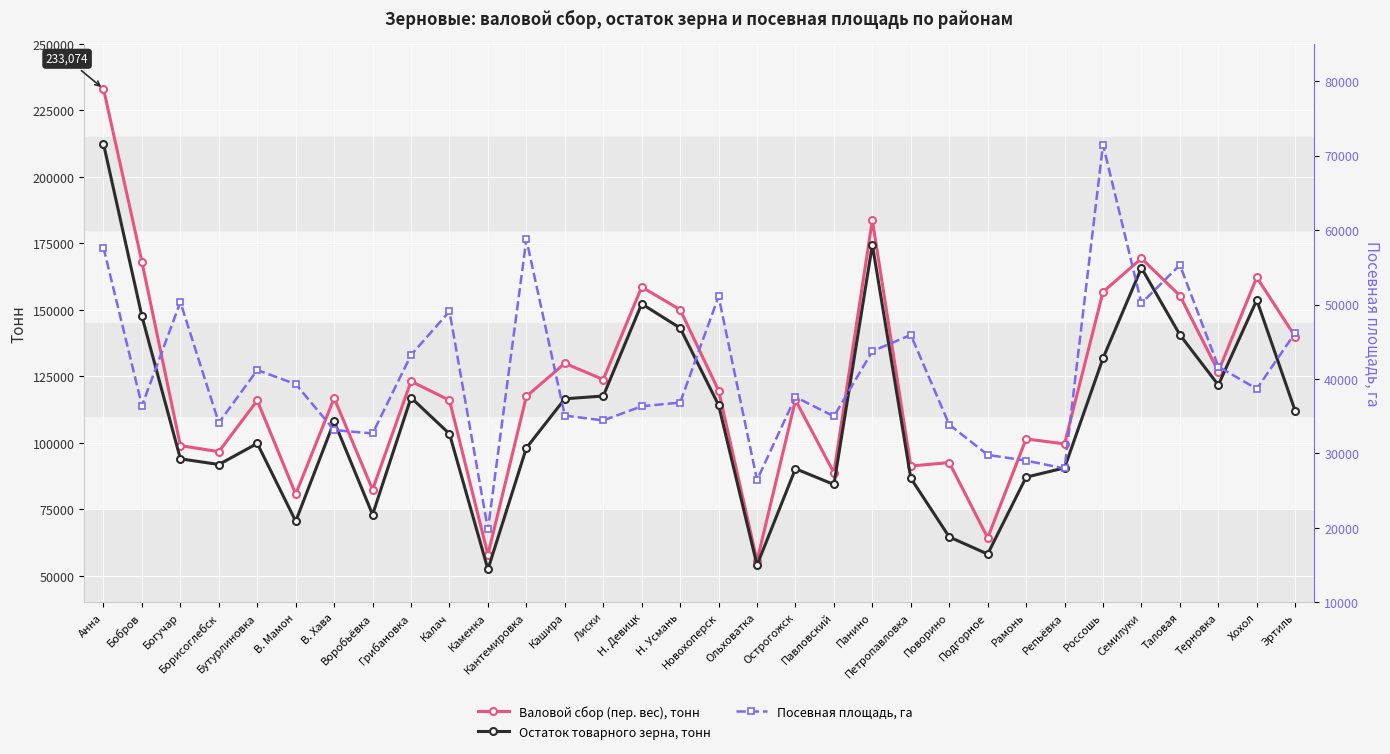

Where does the Посевная площадь, га series first go above 38678?

Анна